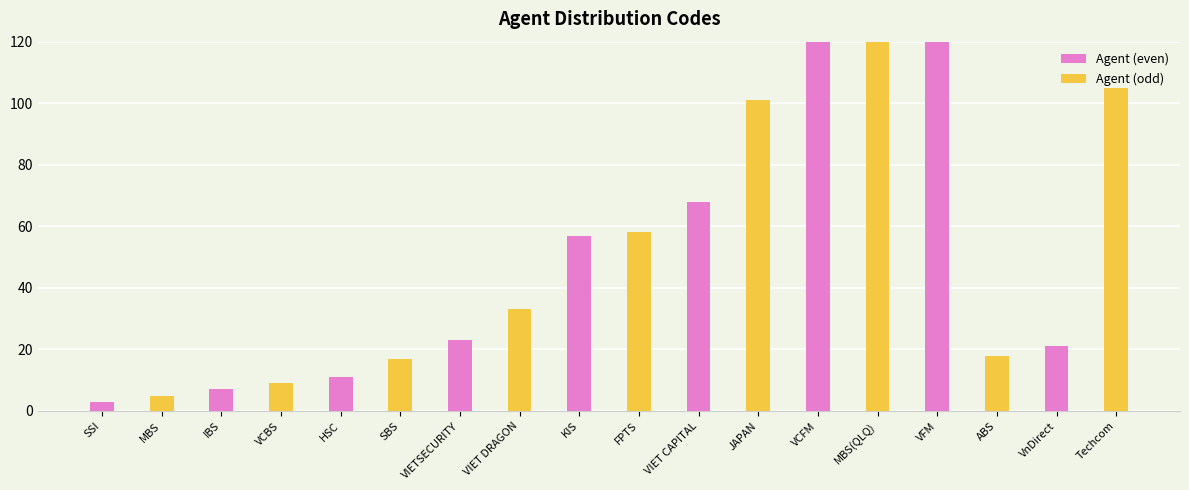

Rank the series at VIETSECURITY from lowest to highest value.

Agent (even), Agent (odd)